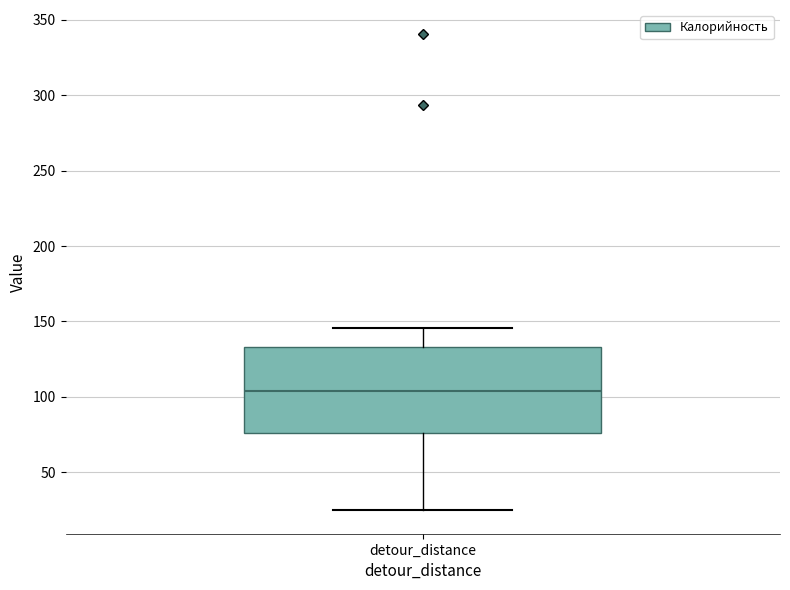

Where does the lower whisker of the box for detour_distance end on the y-axis? The values are not printed on the chart, so give them approximately, as read against the axis.

25